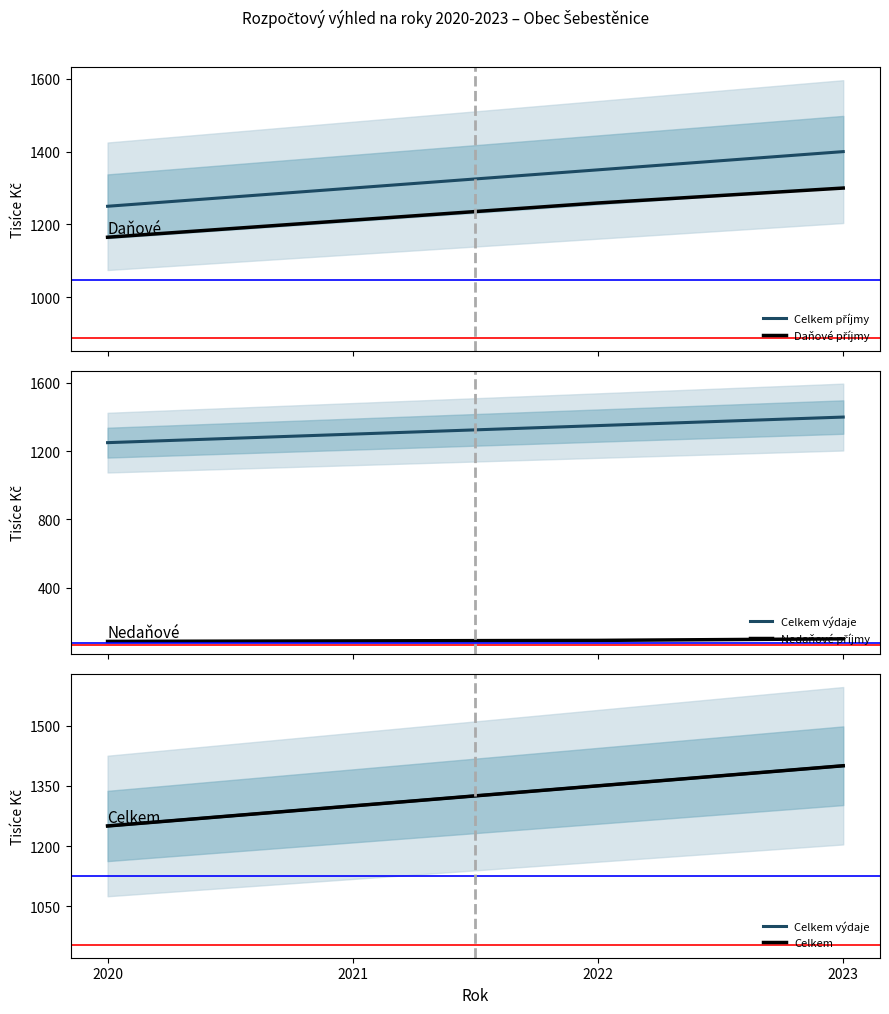

At which label does Celkem příjmy first exceed 1350?

2023